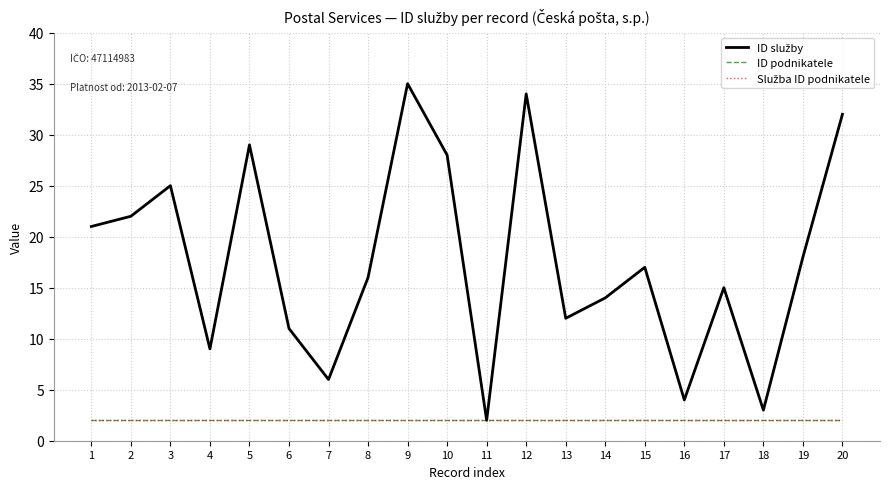

Reading right to left, what are all the values shown in this chart?

ID služby: 20=32	19=18	18=3	17=15	16=4	15=17	14=14	13=12	12=34	11=2	10=28	9=35	8=16	7=6	6=11	5=29	4=9	3=25	2=22	1=21
ID podnikatele: 20=2	19=2	18=2	17=2	16=2	15=2	14=2	13=2	12=2	11=2	10=2	9=2	8=2	7=2	6=2	5=2	4=2	3=2	2=2	1=2
Služba ID podnikatele: 20=2	19=2	18=2	17=2	16=2	15=2	14=2	13=2	12=2	11=2	10=2	9=2	8=2	7=2	6=2	5=2	4=2	3=2	2=2	1=2